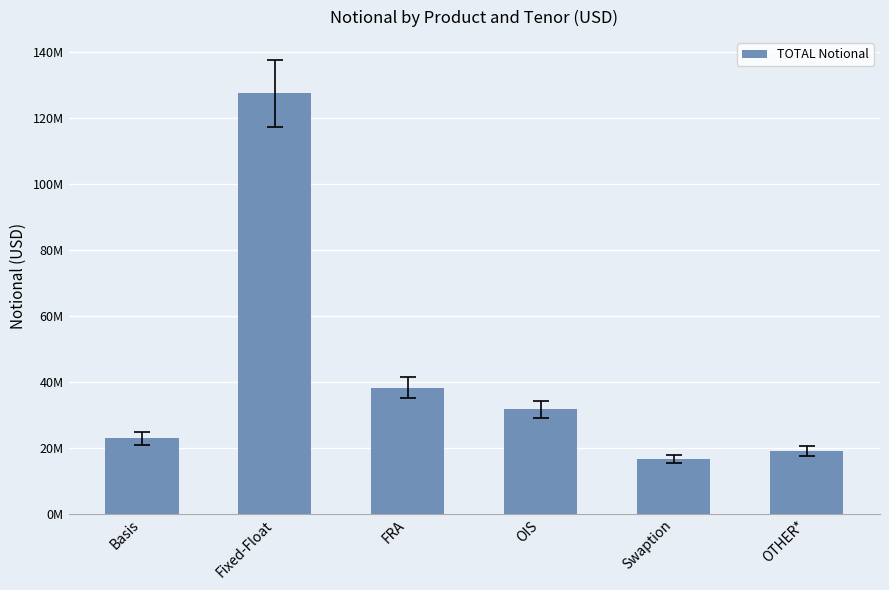

Are the bars horizontal?

No